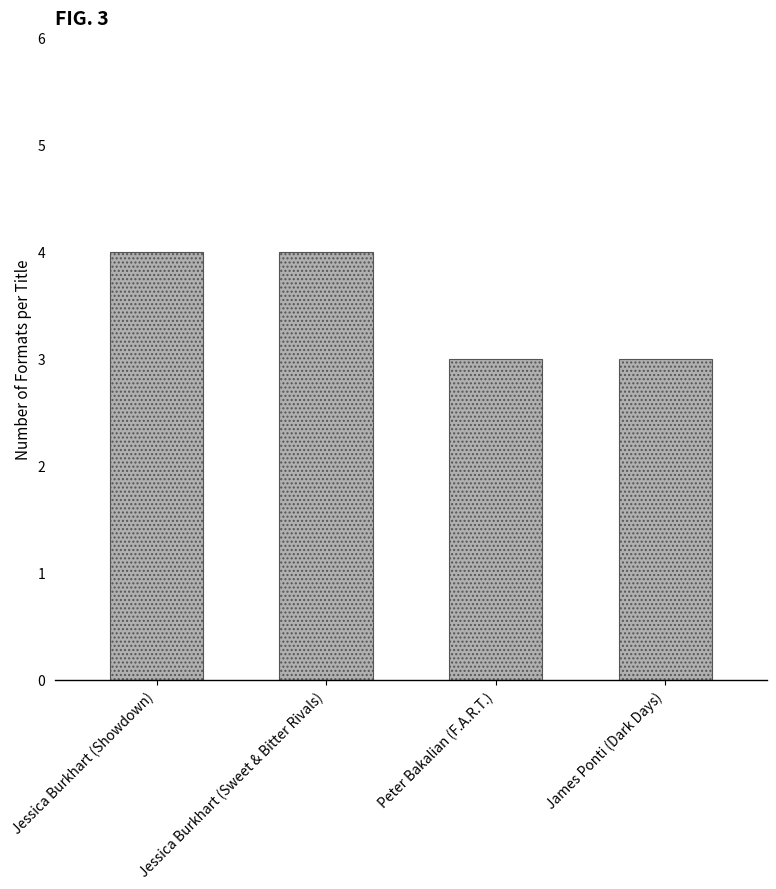

Approximately how many times larger is the value at Peter Bakalian (F.A.R.T.) compared to Jessica Burkhart (Sweet & Bitter Rivals)?

0.8